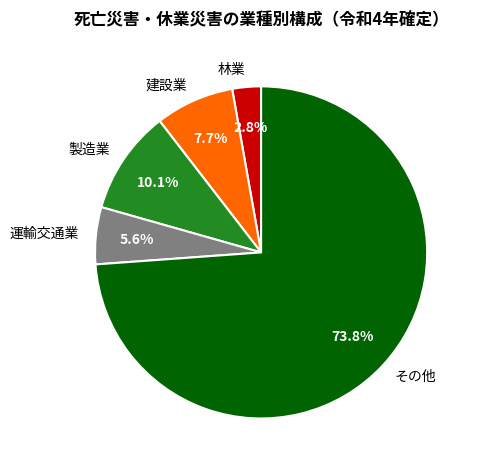

Rank the categories by value from lowest to highest.

林業, 運輸交通業, 建設業, 製造業, その他